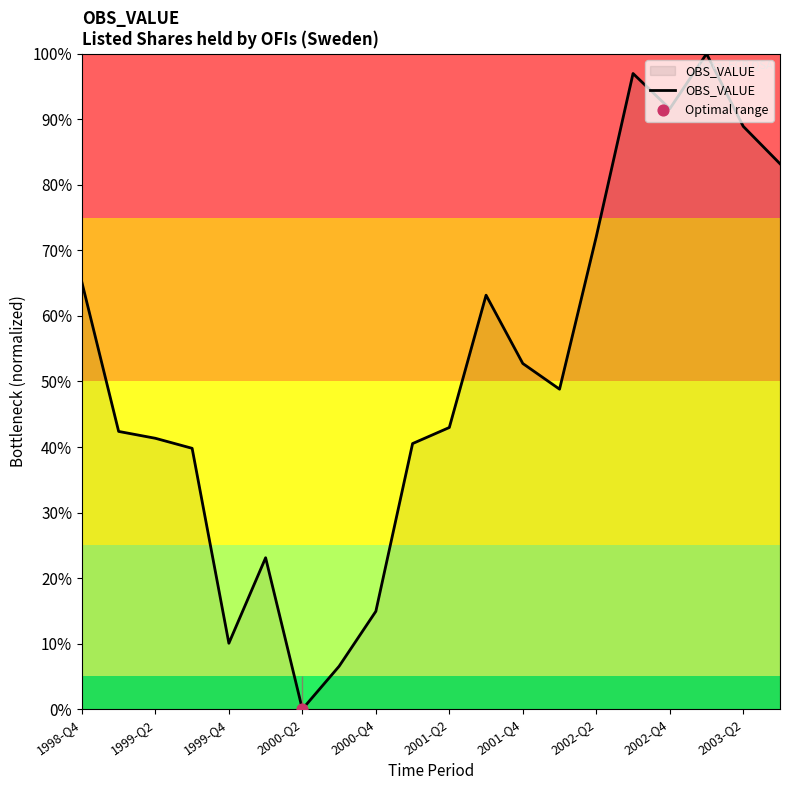

Is this an area chart (filled region under the line)?

Yes